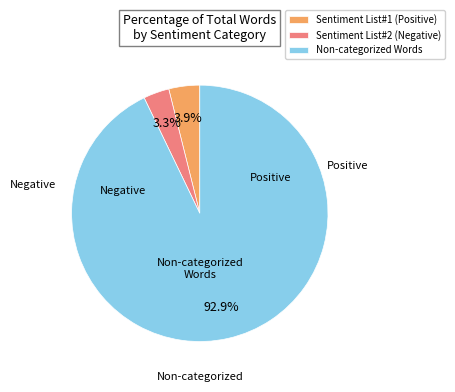

To the nearest percent, what is the average slice percentage?

33%